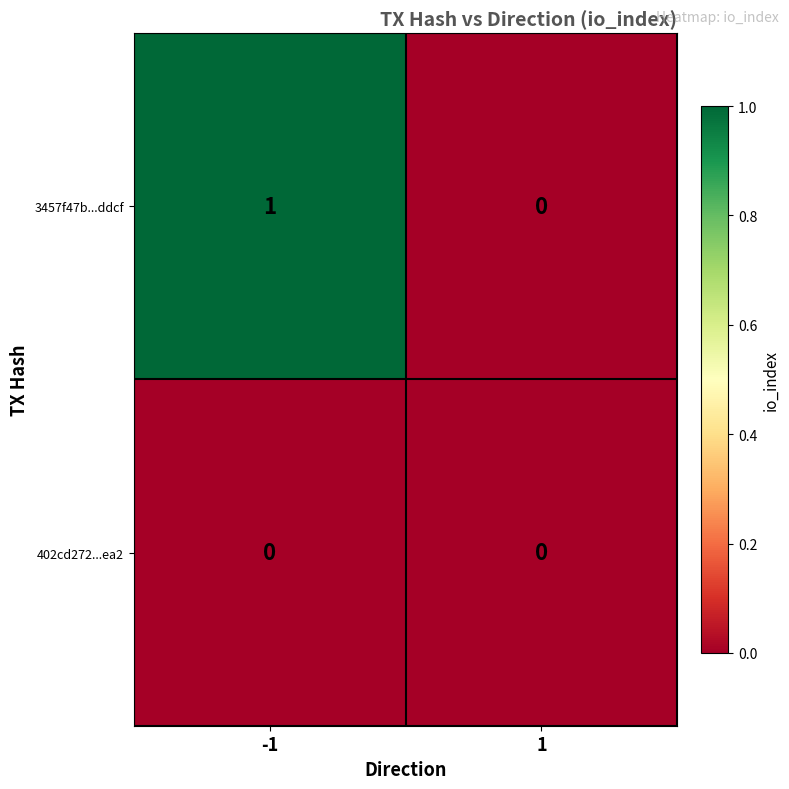

Reading left to right, extract all data points from this chart.

3457f47b...ddcf: -1=1	1=0
402cd272...ea2: -1=0	1=0